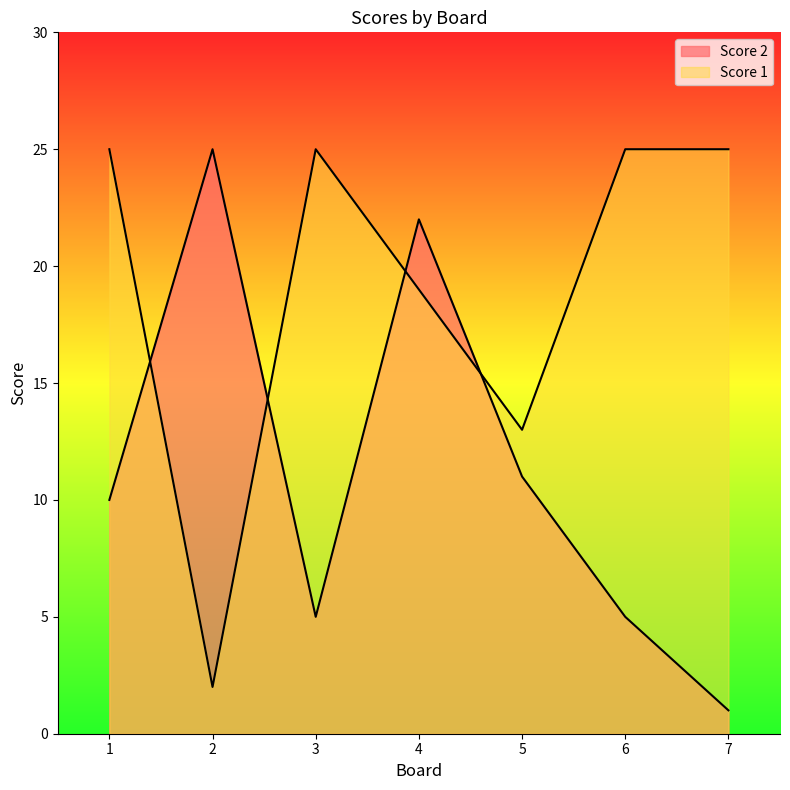

Which series has the largest range (max minus min)?

Score 2